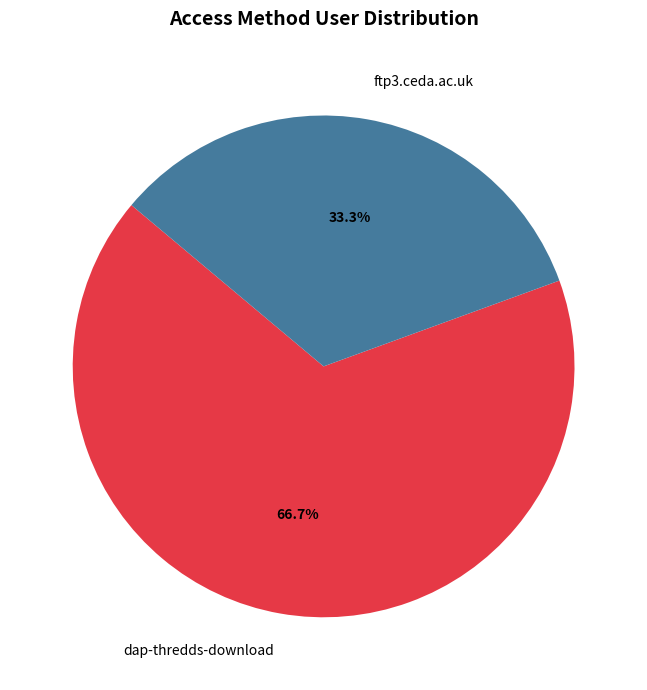

Is there a majority slice in this chart?

Yes